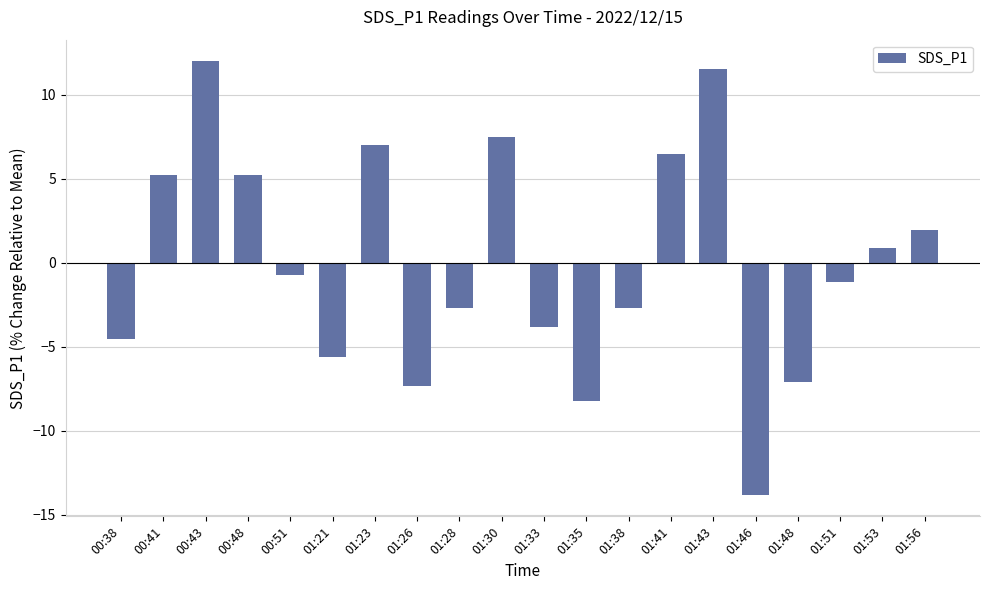

At which category does the chart reach its minimum across all series?

01:46